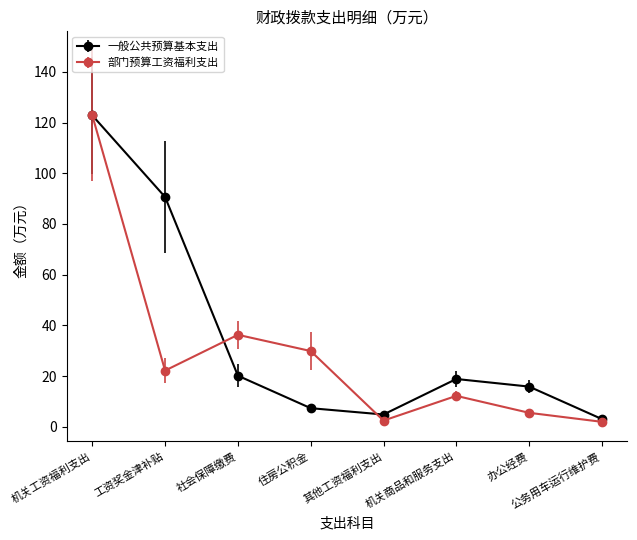

What is the total value across all series at 工资奖金津补贴?

112.8